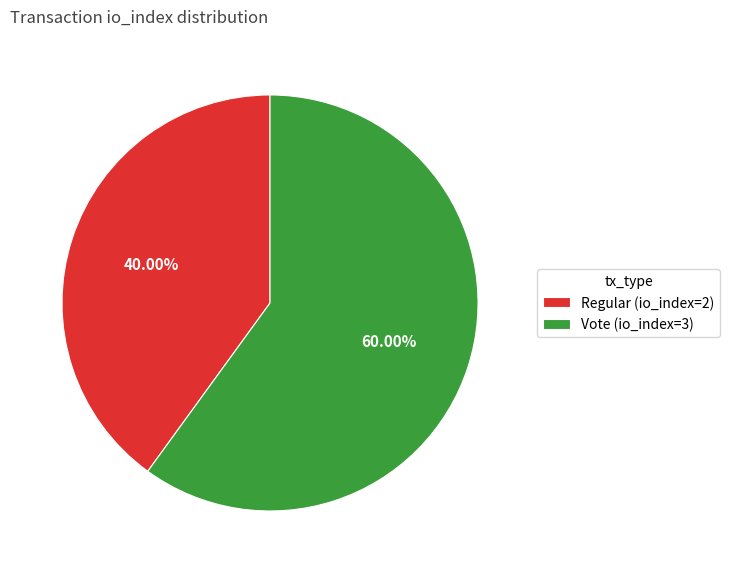

How many slices are in this pie chart?

2